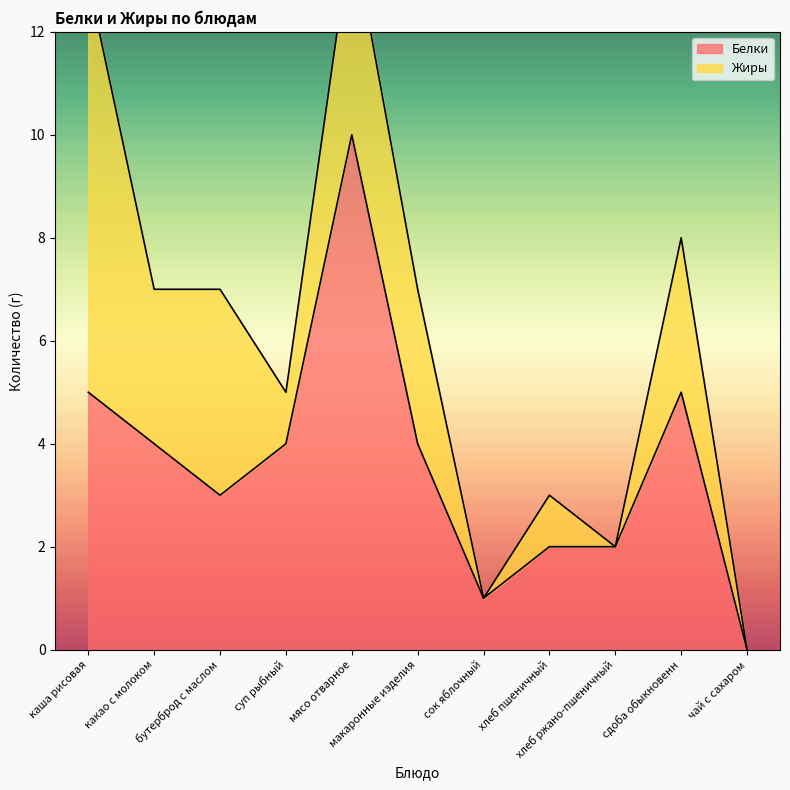

What is the greatest value displayed?

10